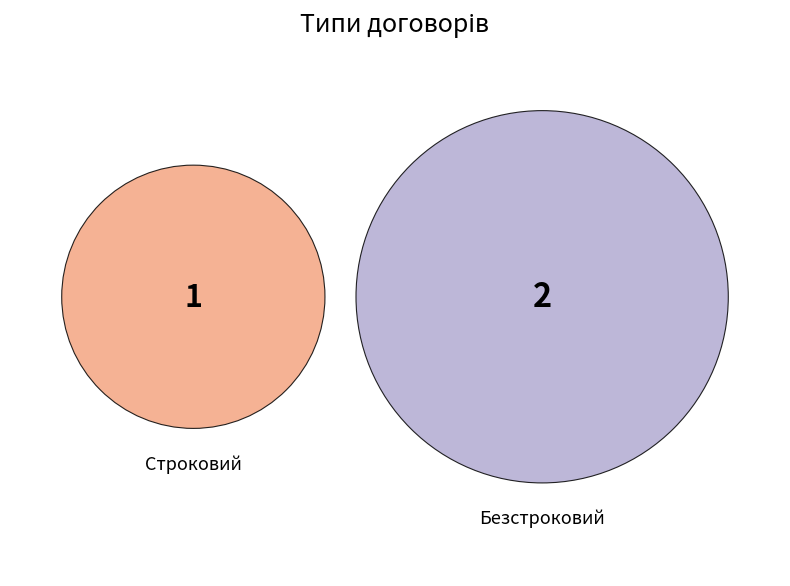

To the nearest percent, what portion does Безстроковий represent?

67%